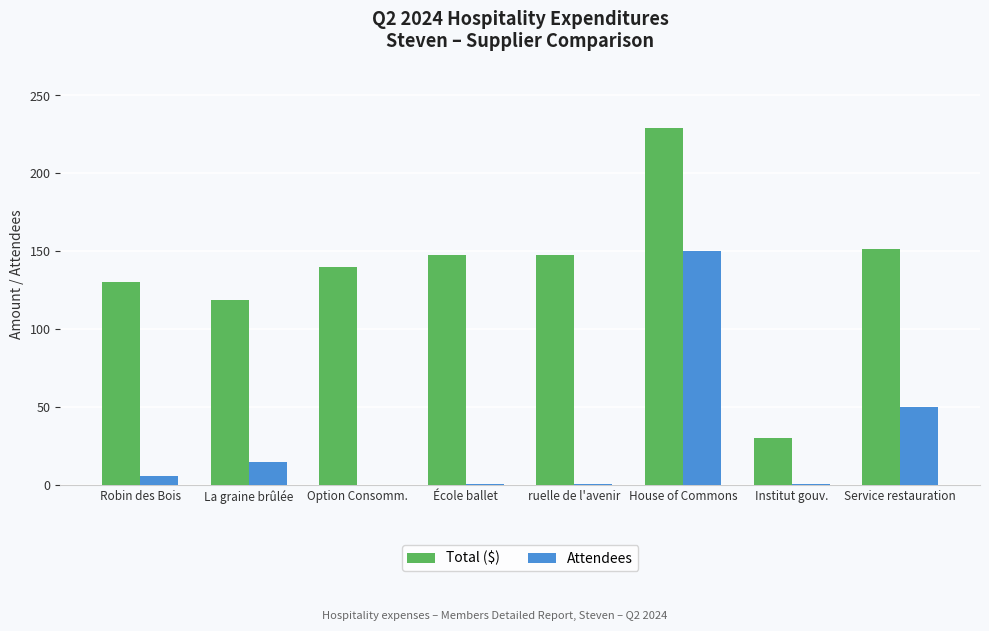

What is the sum of the Attendees values at Service restauration and Option Consomm.?

50.0